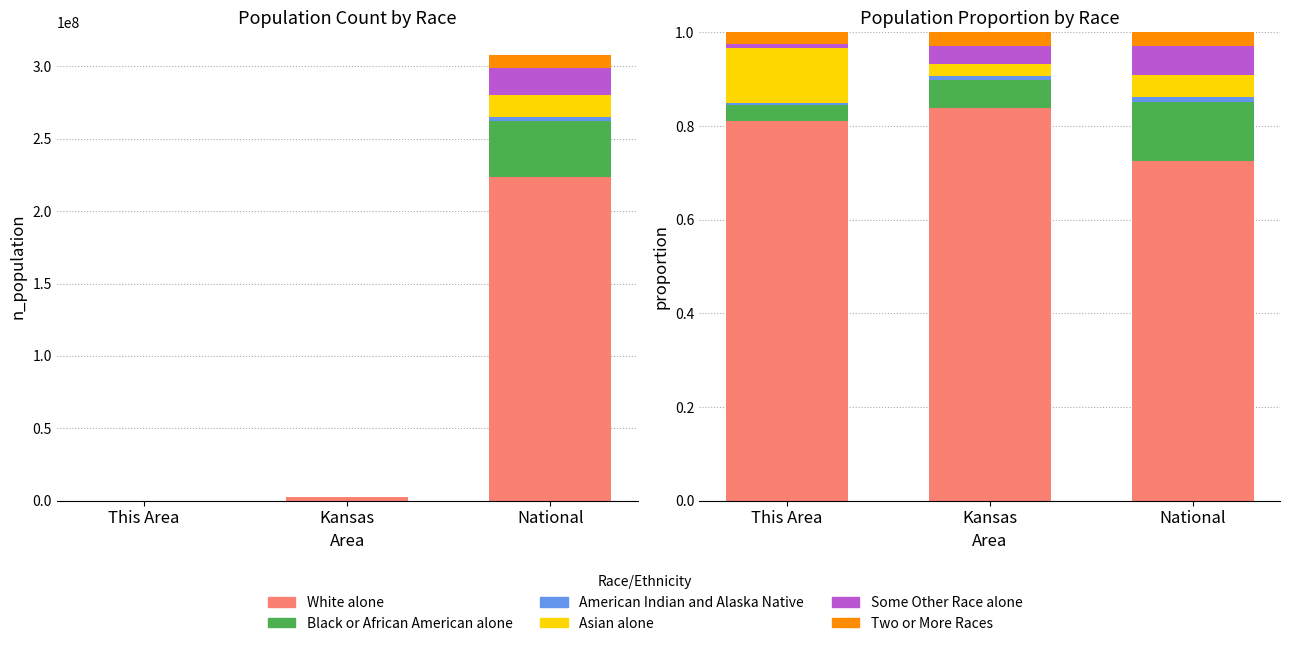

Count the White alone values in the range 0 to 1.

3